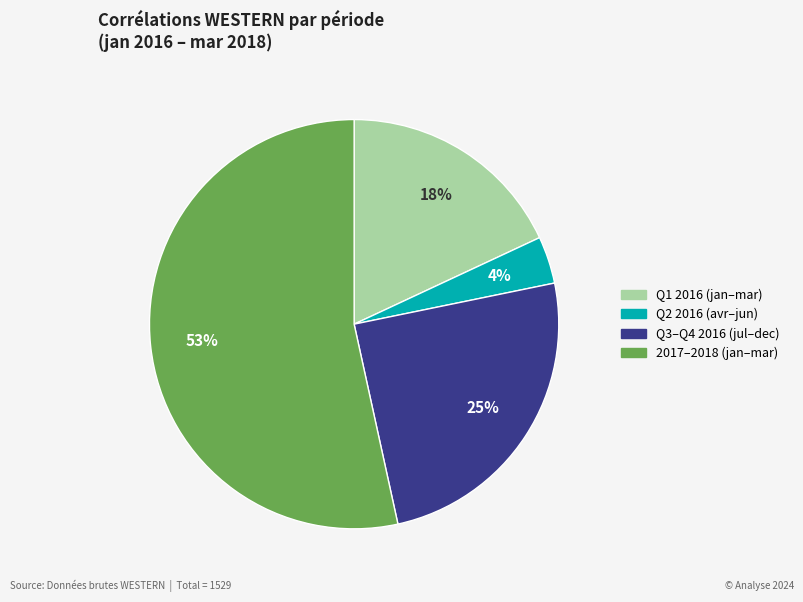

Does any single category account for the majority?

Yes